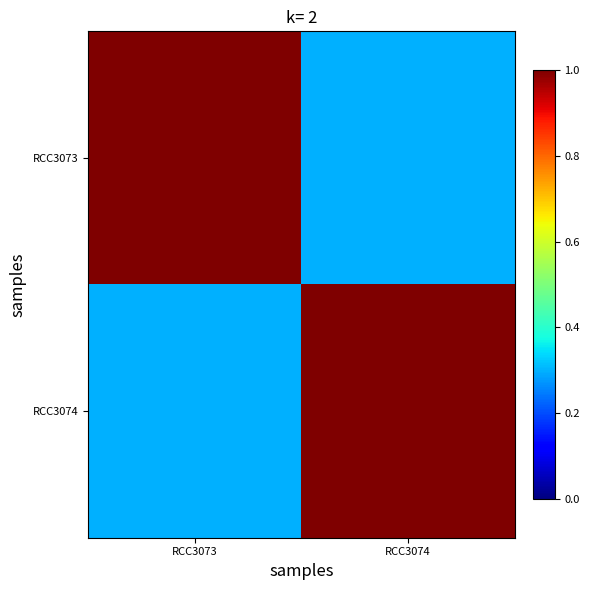

How many series are shown in this chart?

2